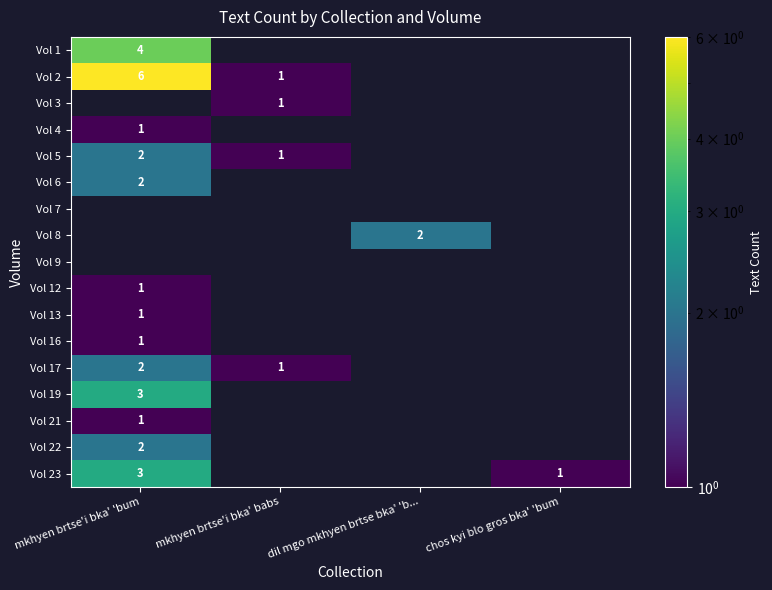

The Vol 1 series shows 1 at mkhyen brtse'i bka' 'bum. True or false?

False